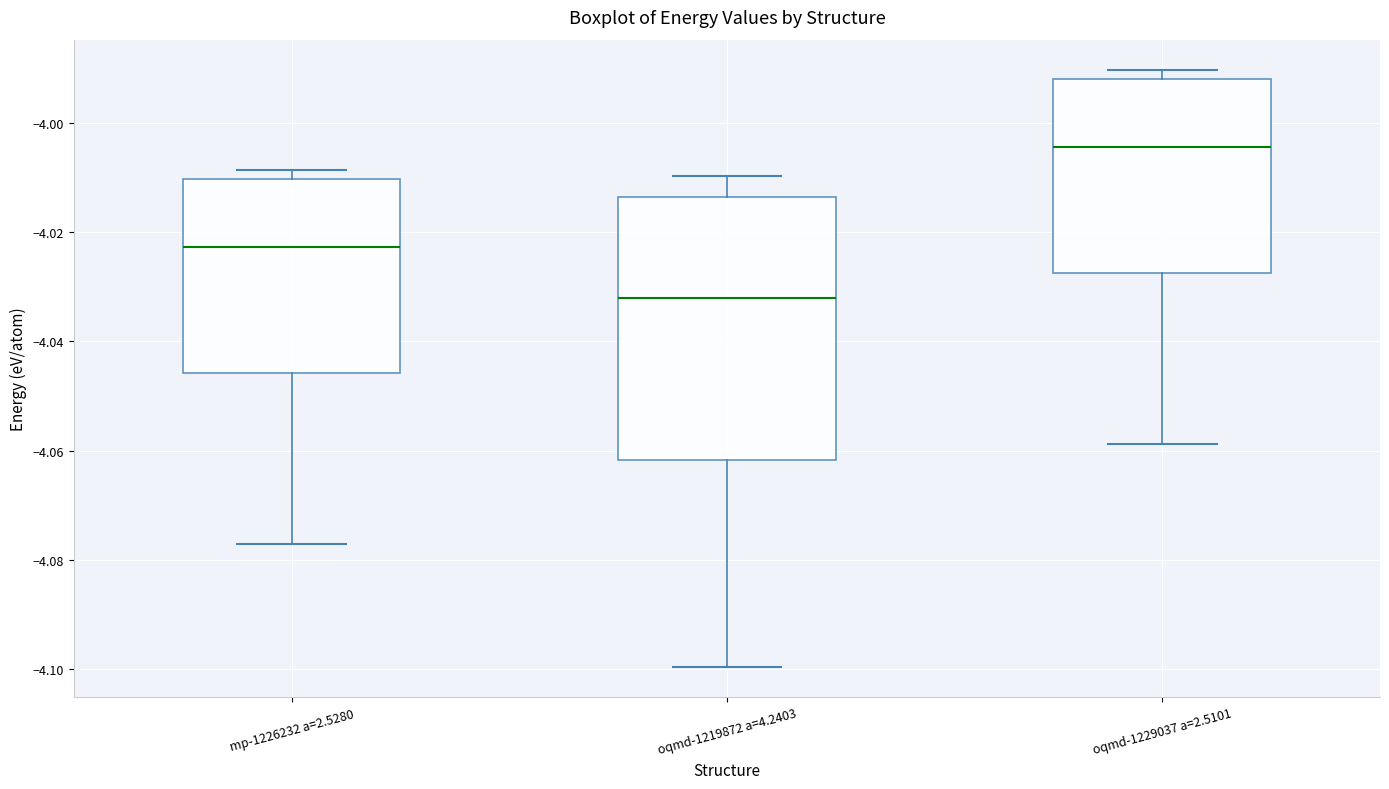

Where is the upper edge of the box for mp-1226232 a=2.5280 on the y-axis? The values are not printed on the chart, so give them approximately, as read against the axis.

-4.010